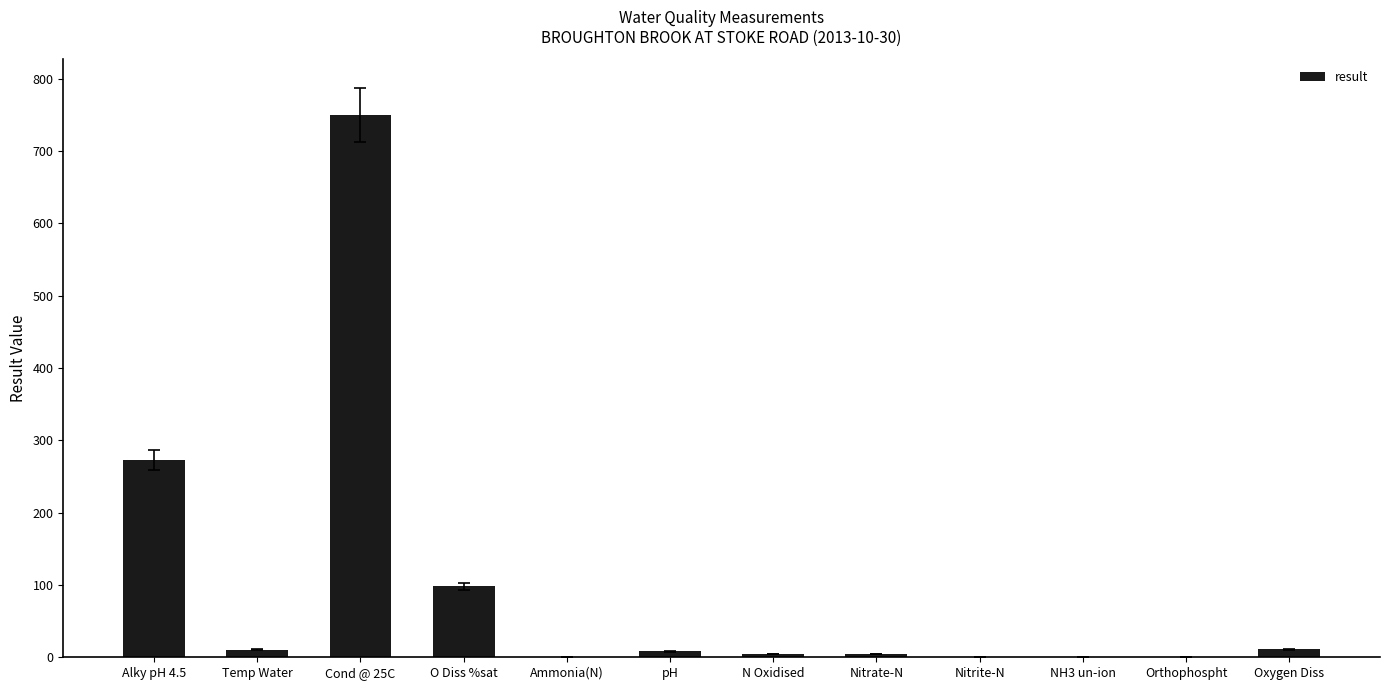

The value at Cond @ 25C is 750.0. True or false?

True